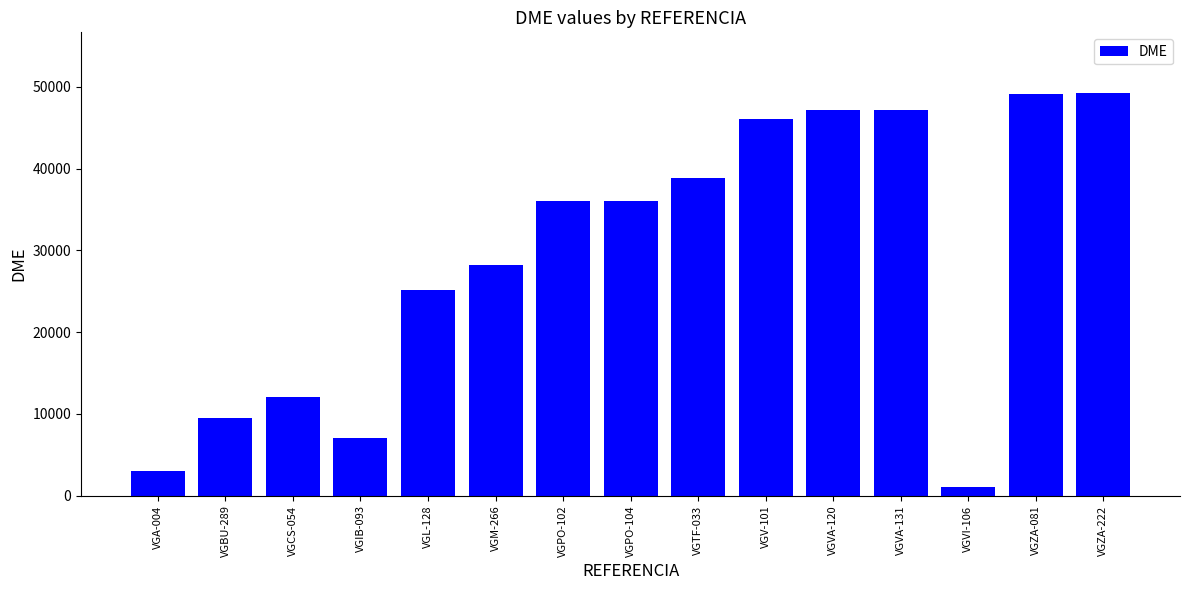

The value at VGBU-289 is 6419. True or false?

False